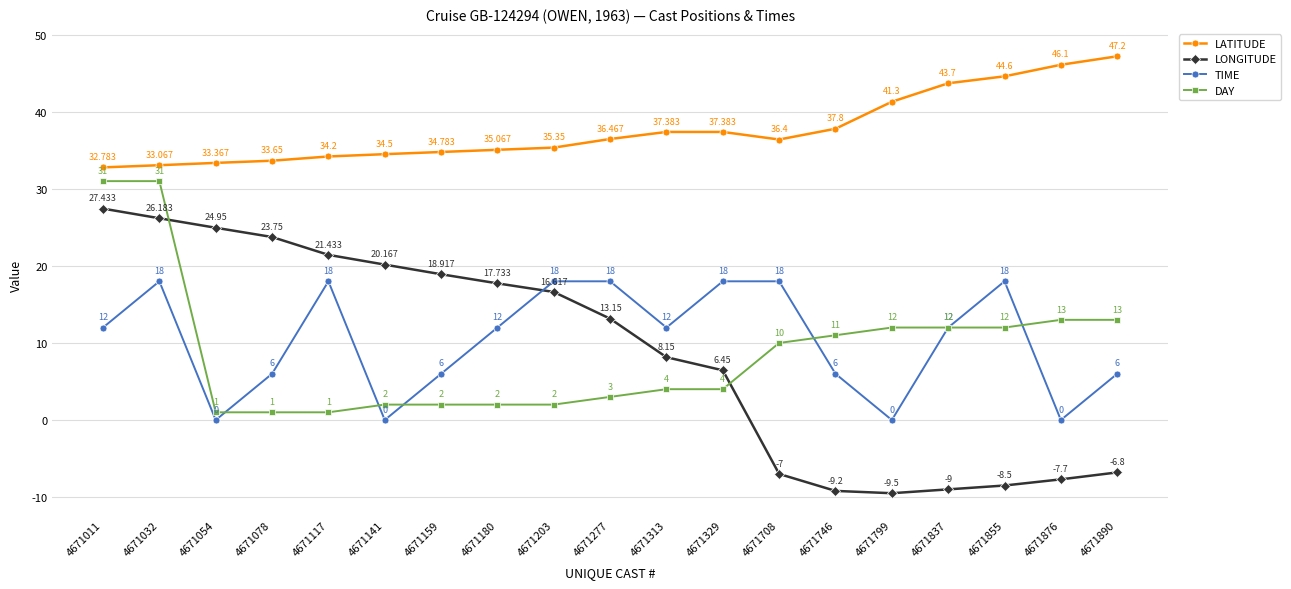

What is the difference between the maximum and minimum values in the LONGITUDE series?

36.9